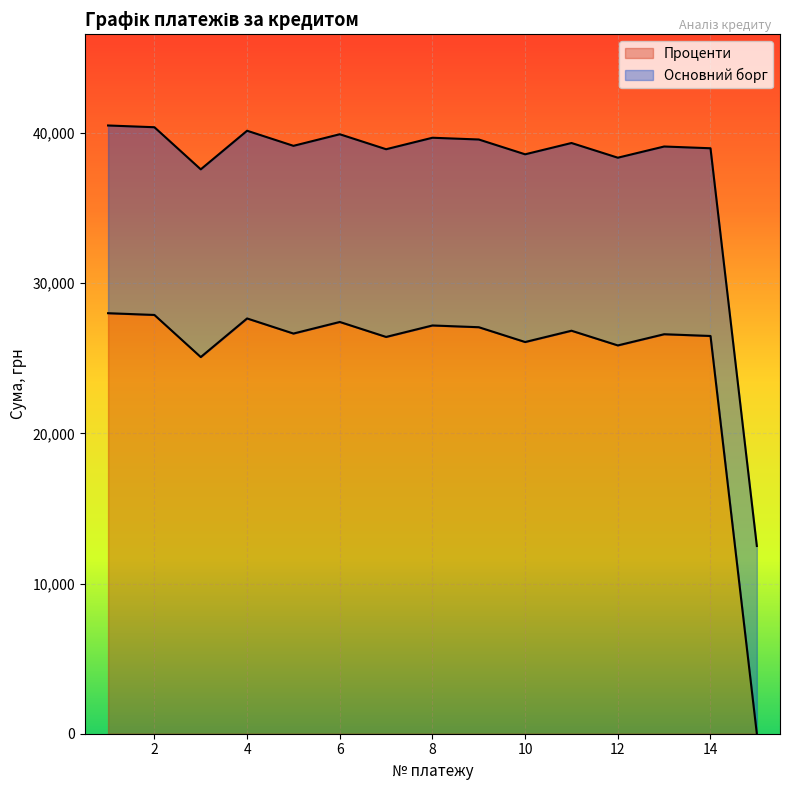

What is the change in value from 3 to 9?

+1987.2